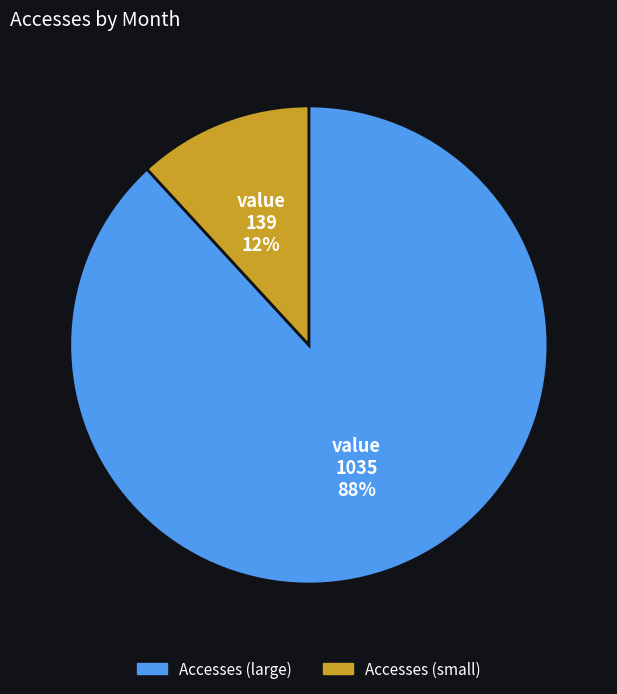

To the nearest percent, what is the difference between the largest and smallest slice percentages?

76%